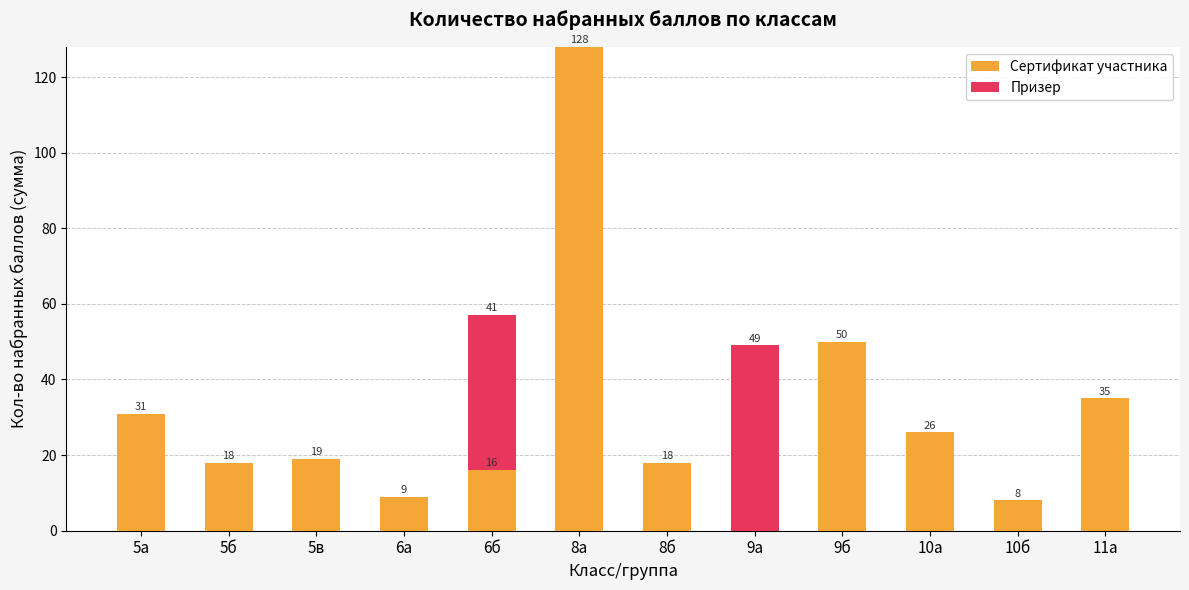

At which category is the sum across all series the highest?

8а